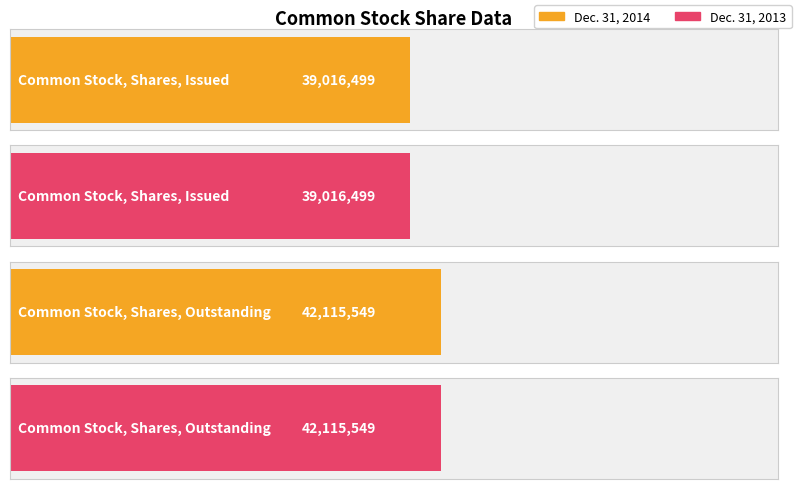

Which series has the widest spread of values?

Dec. 31, 2014